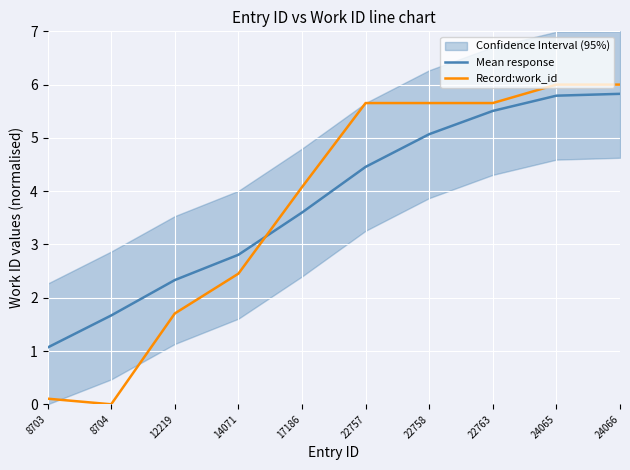

At which category does the chart reach its peak across all series?

24065